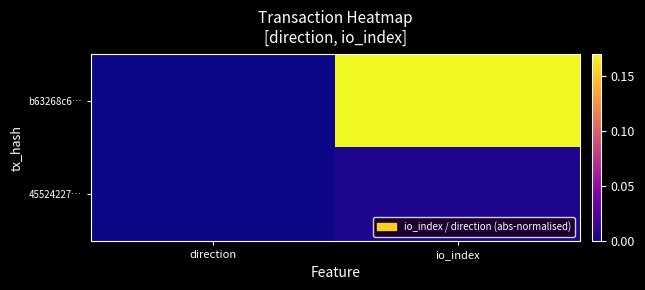

Between direction and io_index, which is larger?

io_index